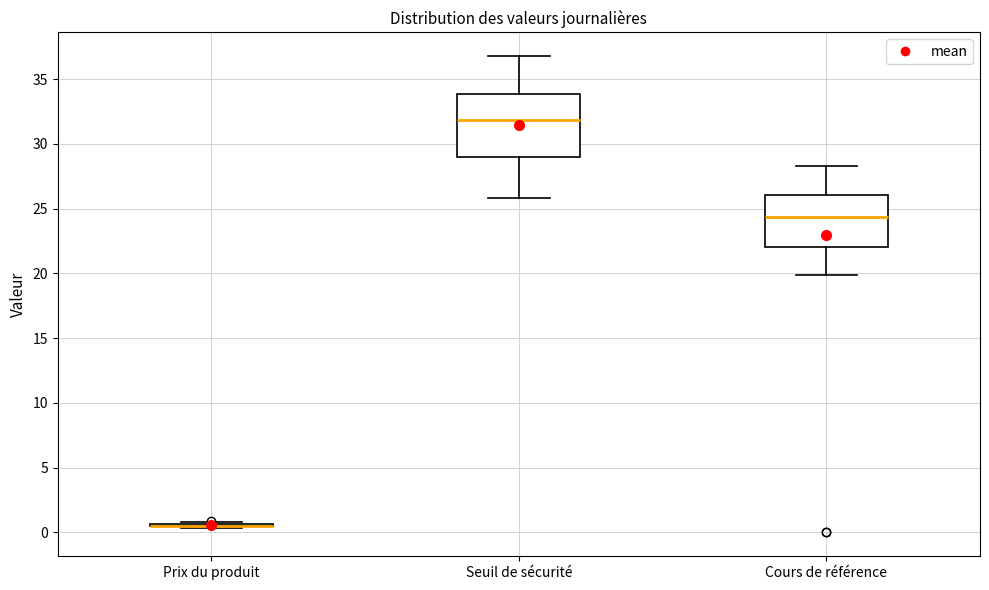

Reading left to right, transcribe this box plot: for each box, give where its median line is, the range the box spans, and where its two whiskers end, as read against the y-axis. The values are not printed on the chart, so give them approximately, as read against the axis.

Prix du produit: box collapsed to a line at 0.5, whiskers 0.5 to 1.0
Seuil de sécurité: median 32.0, box 29.0 to 34.0, whiskers 26.0 to 37.0
Cours de référence: median 24.5, box 22.0 to 26.0, whiskers 20.0 to 28.5